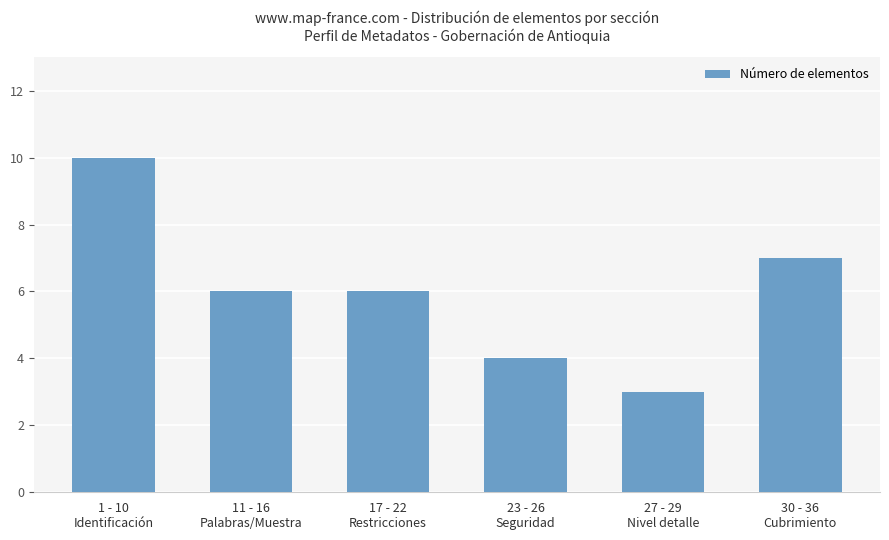

Reading right to left, transcribe all the data shown in this chart.

7	3	4	6	6	10